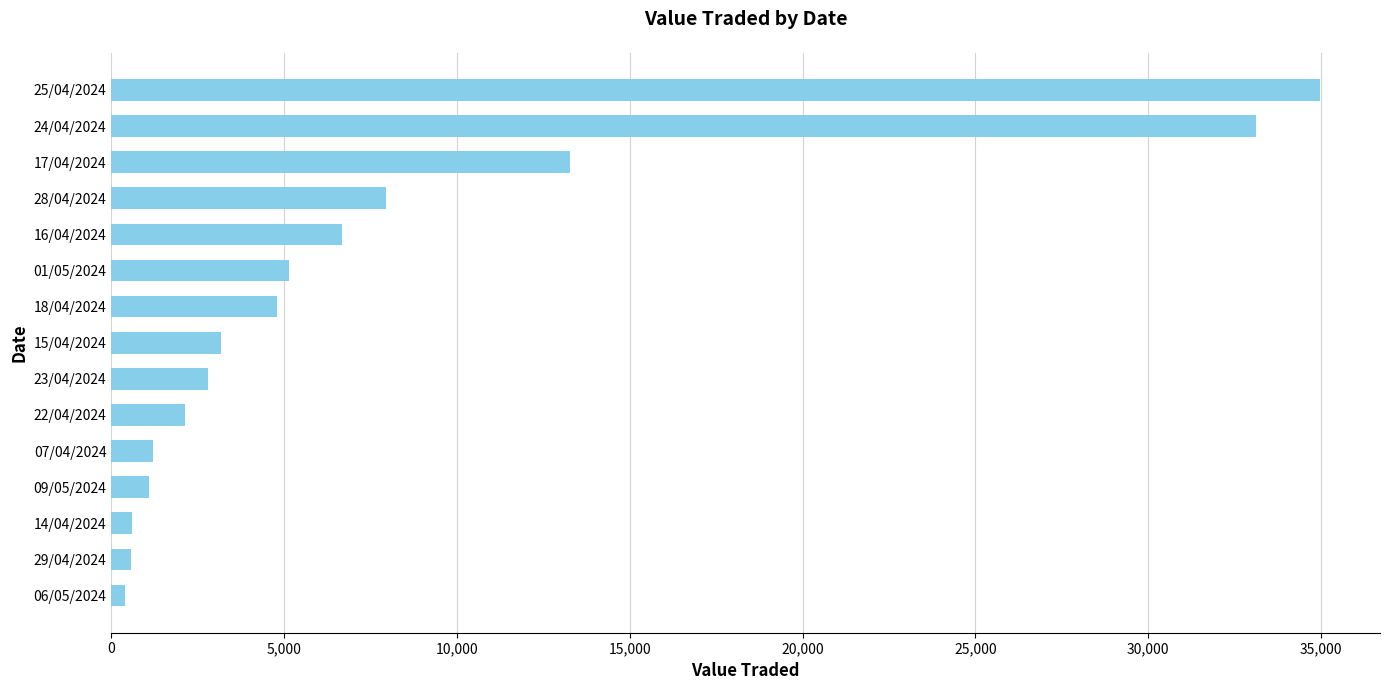

What is the difference between the second highest and second lowest values?

32534